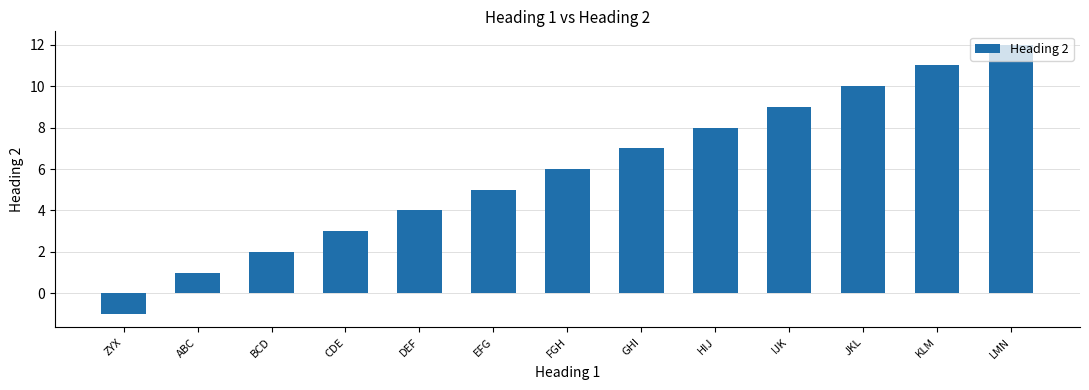

Which category has the lowest value across all series?

ZYX